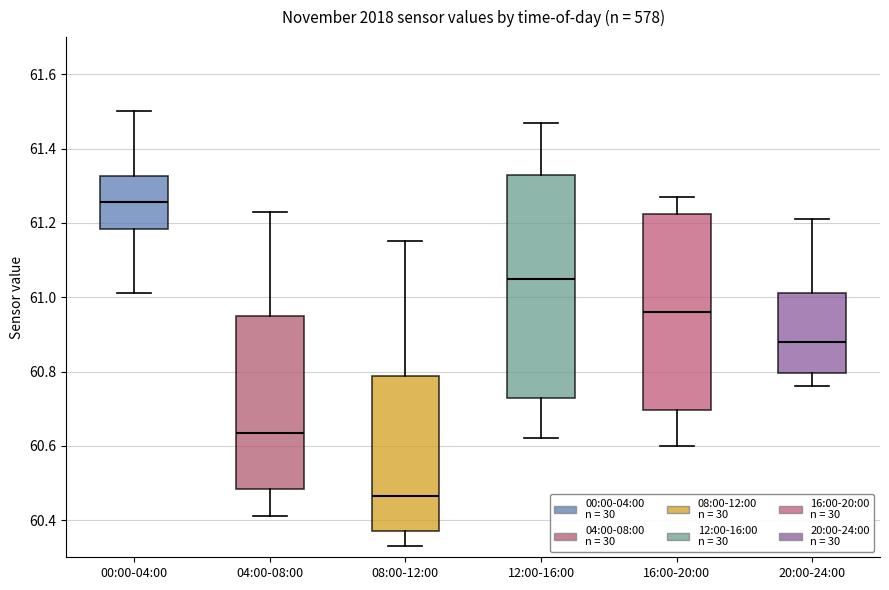

Reading left to right, transcribe this box plot: for each box, give where its median line is, the range the box spans, and where its two whiskers end, as read against the y-axis. The values are not printed on the chart, so give them approximately, as read against the axis.

00:00-04:00: median 61.26, box 61.18 to 61.32, whiskers 61.02 to 61.50
04:00-08:00: median 60.64, box 60.48 to 60.96, whiskers 60.42 to 61.24
08:00-12:00: median 60.46, box 60.38 to 60.78, whiskers 60.34 to 61.16
12:00-16:00: median 61.06, box 60.72 to 61.34, whiskers 60.62 to 61.48
16:00-20:00: median 60.96, box 60.70 to 61.22, whiskers 60.60 to 61.28
20:00-24:00: median 60.88, box 60.80 to 61.02, whiskers 60.76 to 61.22